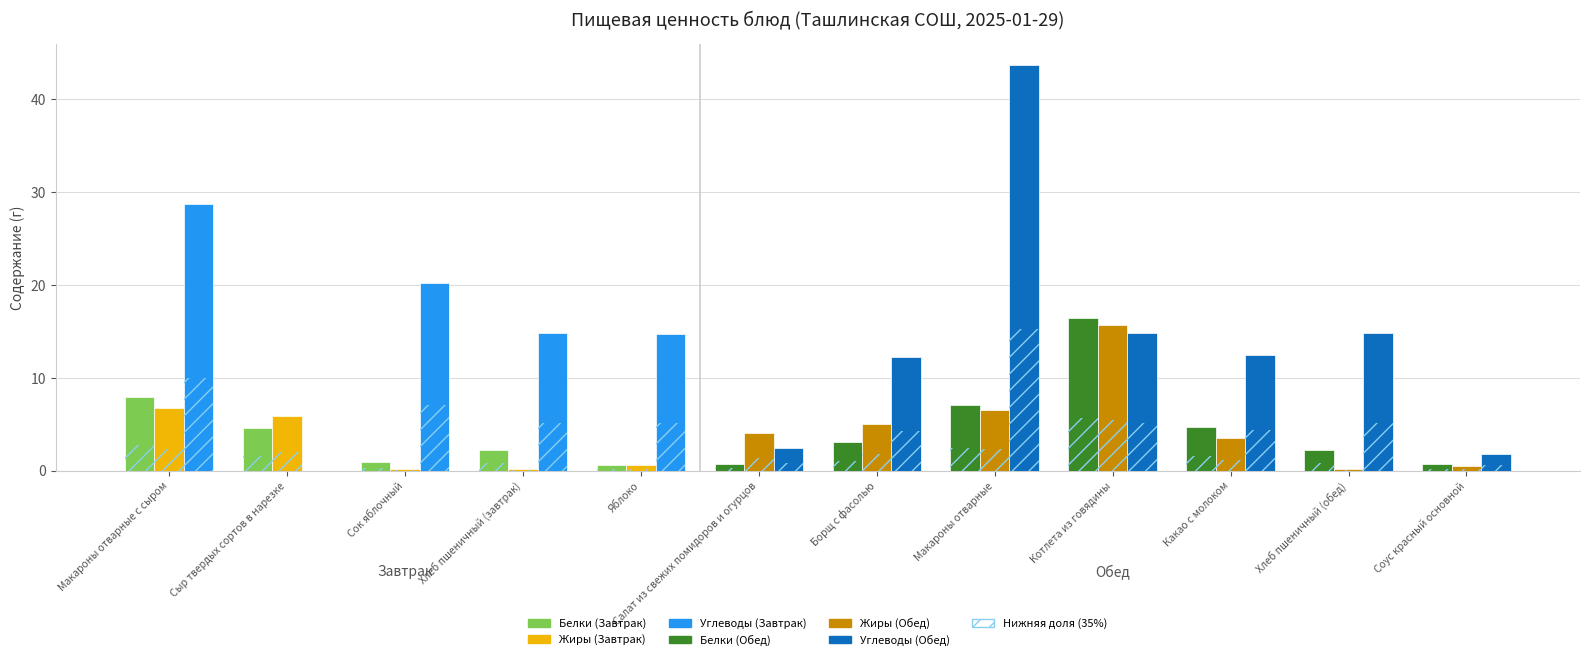

Is the value of Углеводы at Соус красный основной greater than the value of Белки at Яблоко?

Yes